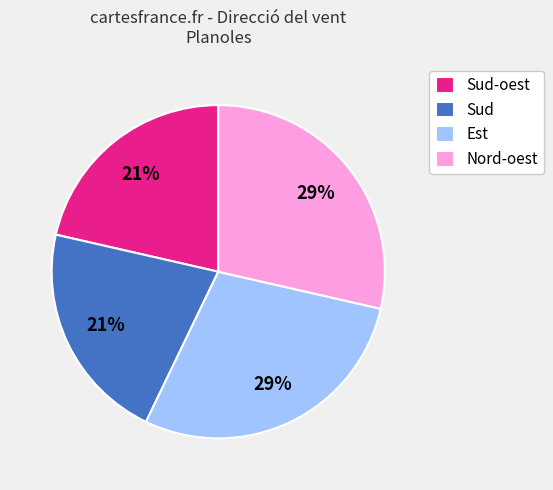

Is the sum of Nord-oest and Est greater than half?

Yes